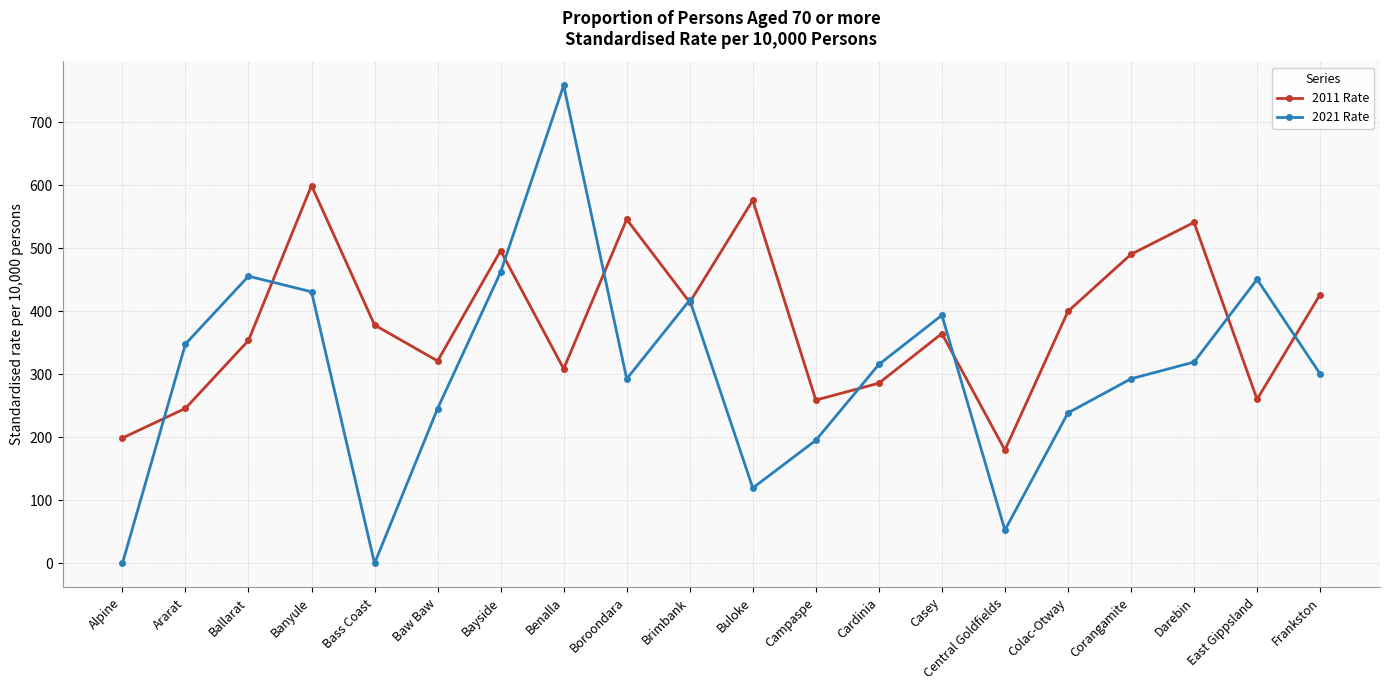

True or false: 2011 Rate and 2021 Rate intersect in this chart.

True